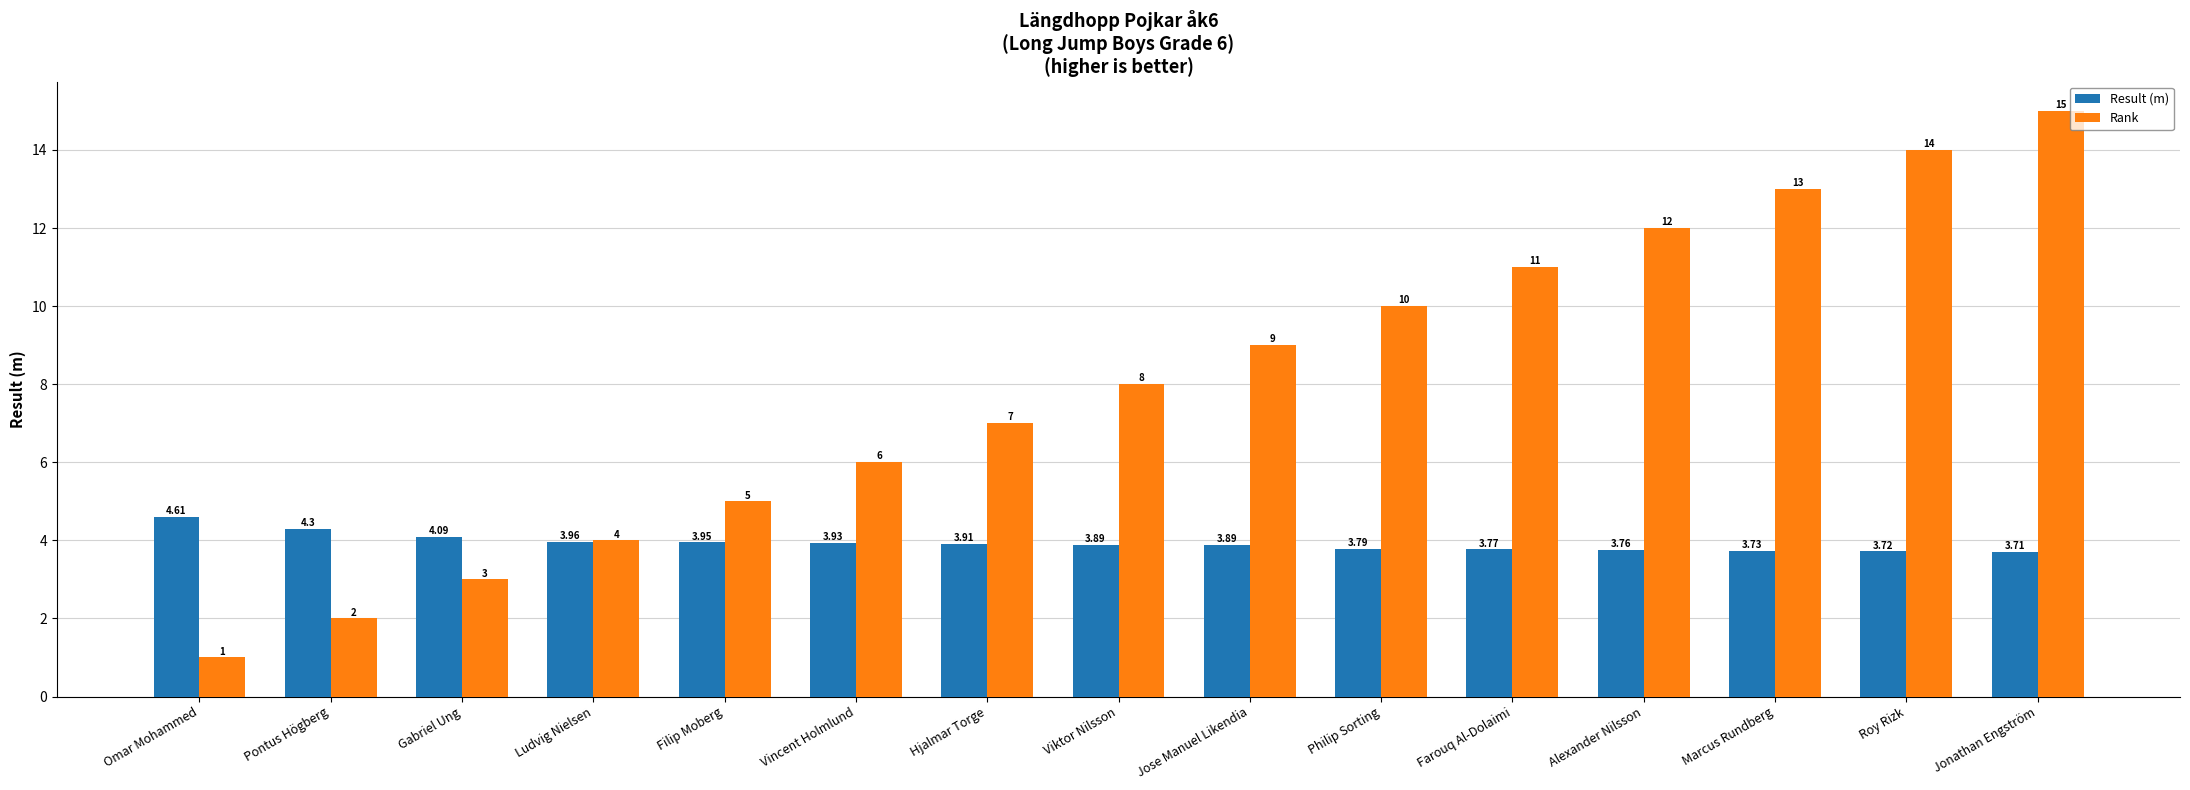

Rank the series at Jose Manuel Likendia from lowest to highest value.

Result (m), Rank